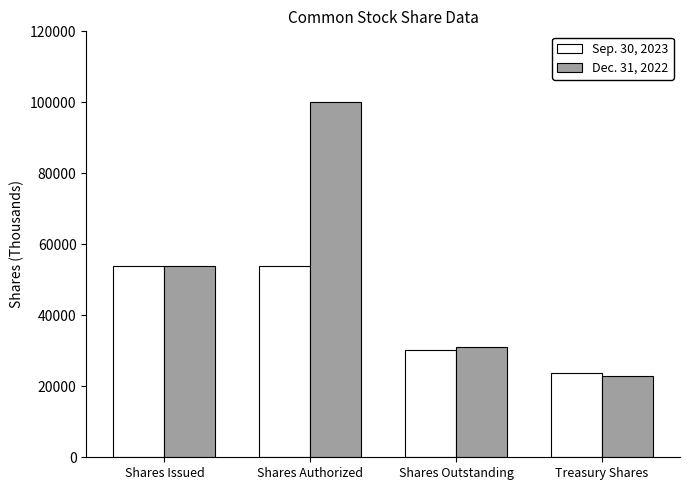

What is the total value across all series at Treasury Shares?

46650